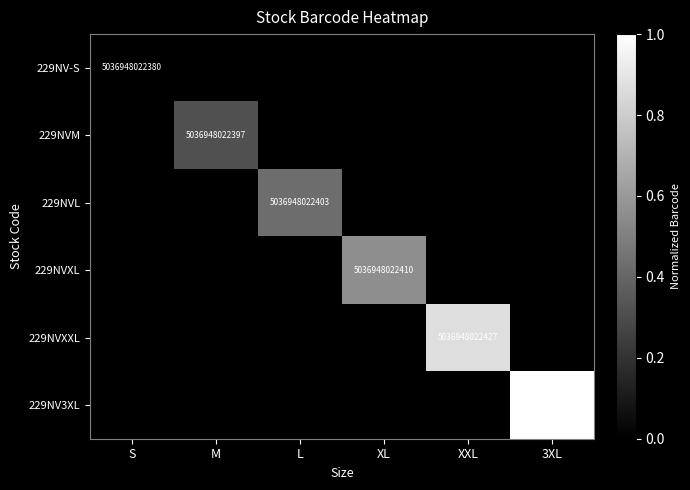

The 229NV3XL series shows 5036948022434 at 3XL. True or false?

True